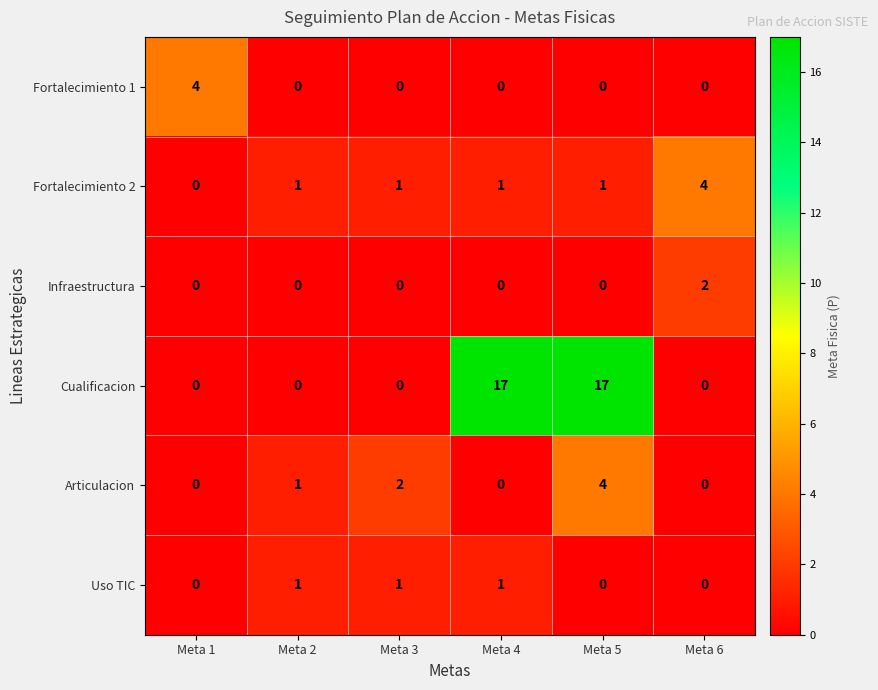

What is the sum of all Fortalecimiento 1 values?

4